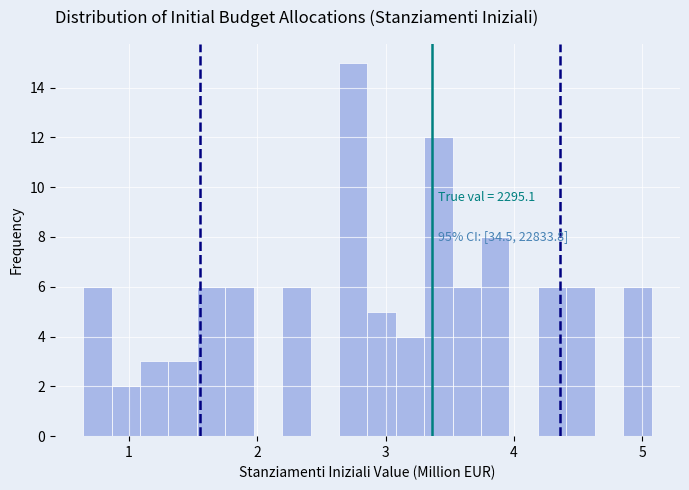

Around what value on the x-axis is the tallest bar? Give the approximate position of its centre, as read against the axis.

2.7